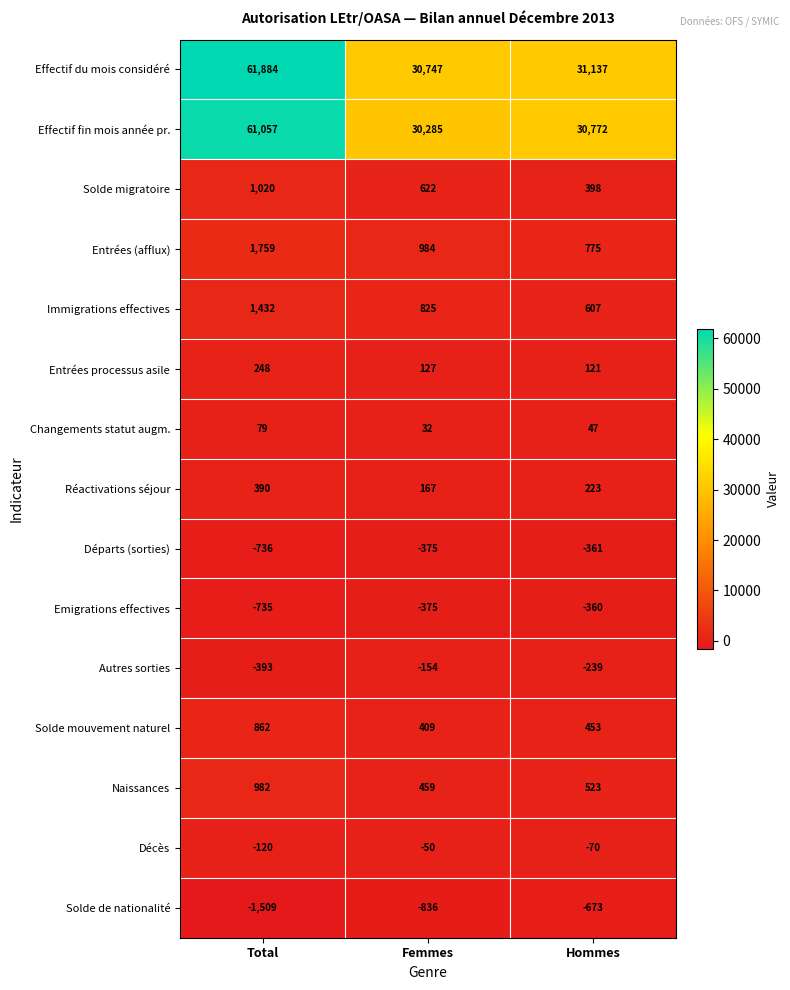

Read the Solde migratoire value at Hommes.

398